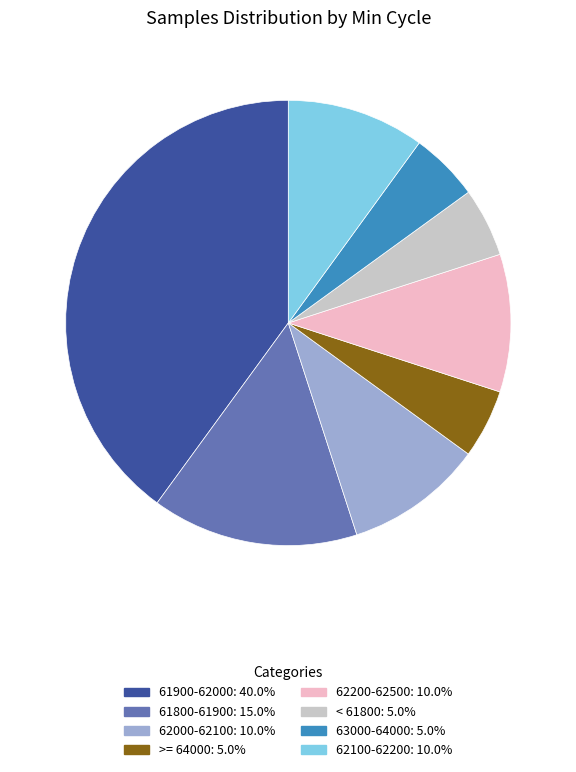

Is there any slice that represents more than half of the pie?

No